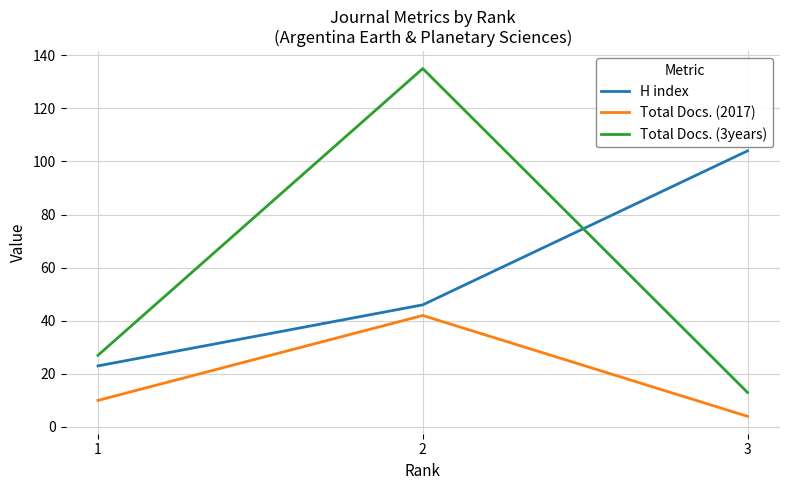

Rank the categories by Total Docs. (2017) value from highest to lowest.

2, 1, 3